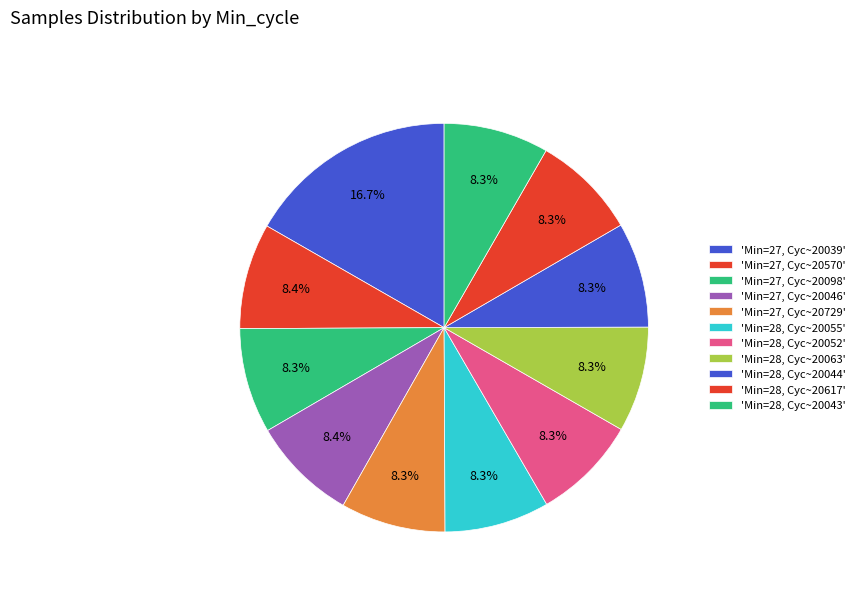

How many slices are in this pie chart?

11